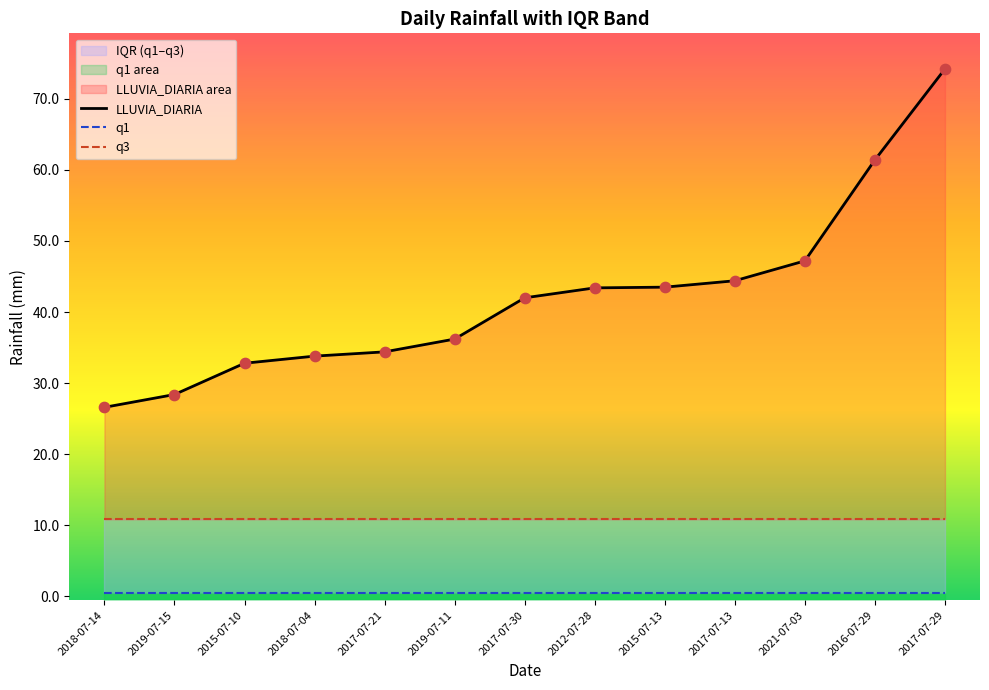

Is the value of q3 at 2017-07-13 greater than the value of q1 at 2019-07-15?

Yes